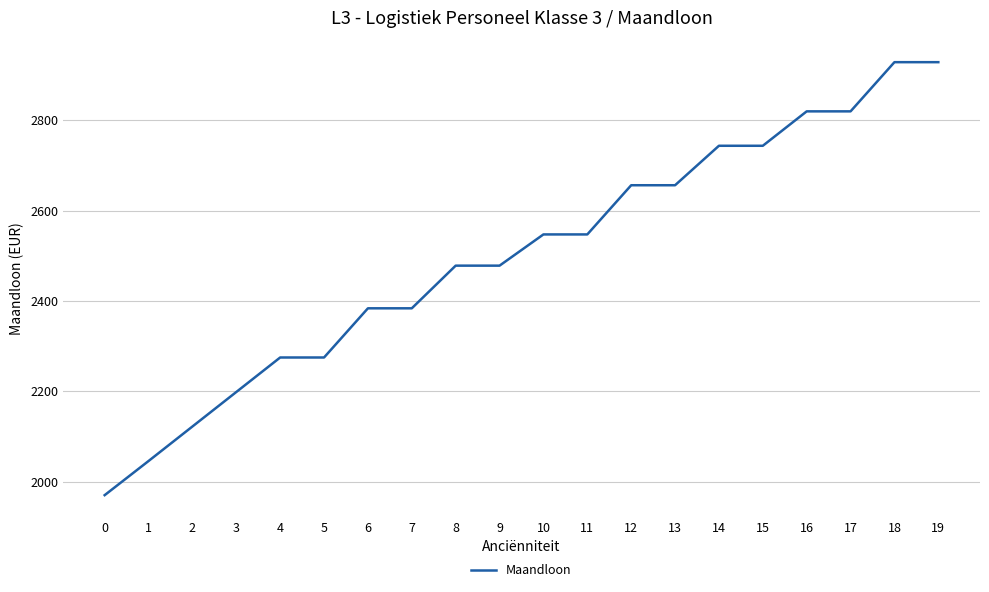

At which label does the data first exceed 2547?

10